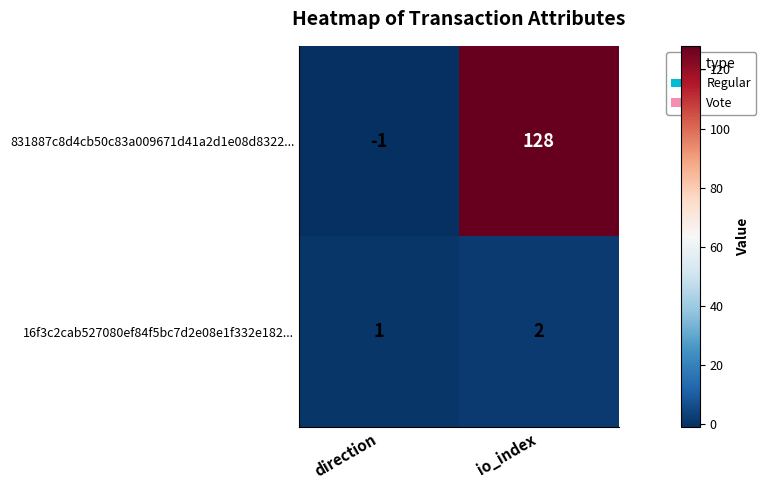

Rank the series at io_index from lowest to highest value.

16f3c2cab527080ef84f5bc7d2e08e1f332e182..., 831887c8d4cb50c83a009671d41a2d1e08d8322...